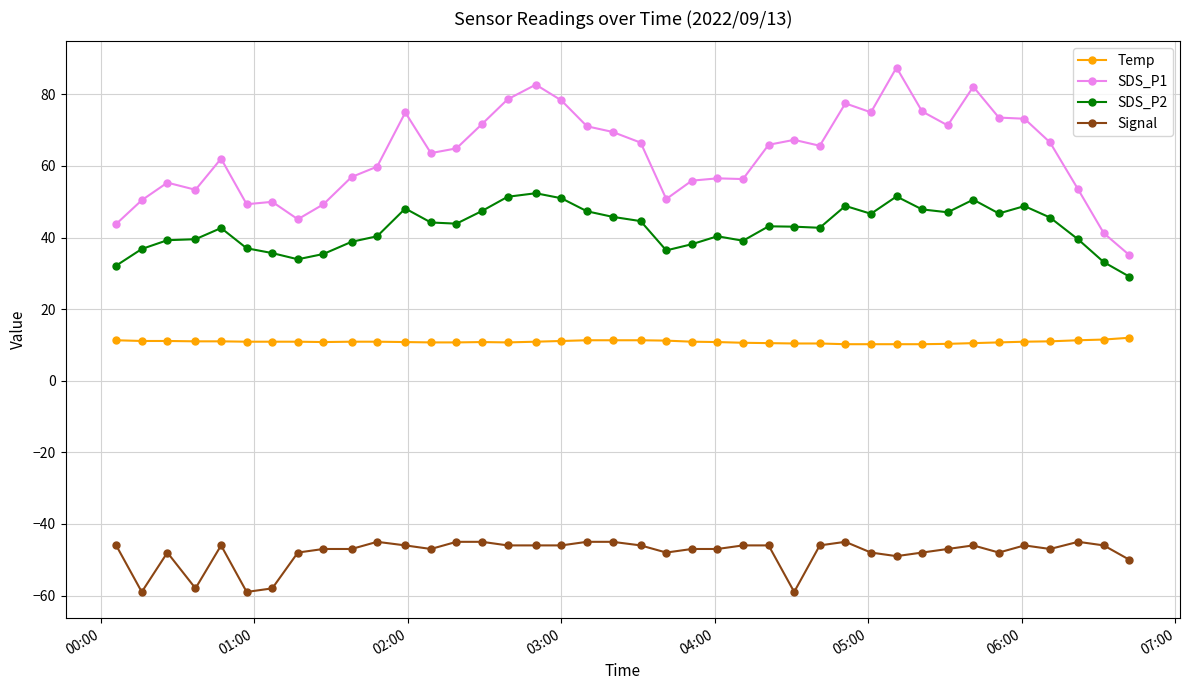

What is the maximum value for SDS_P2?

52.4